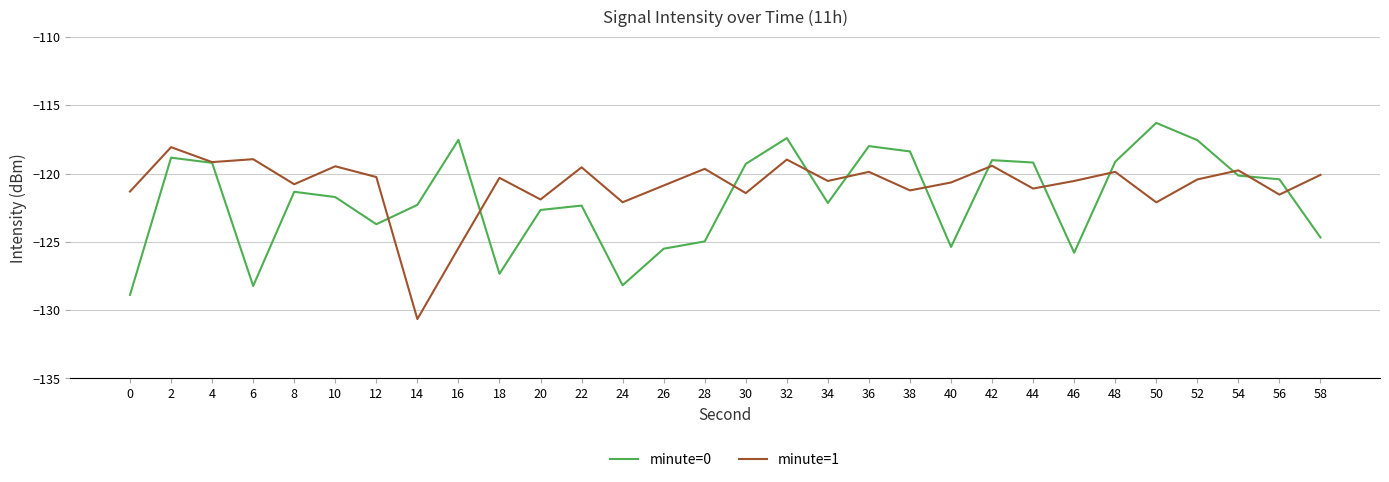

Count the number of data series in this chart.

2